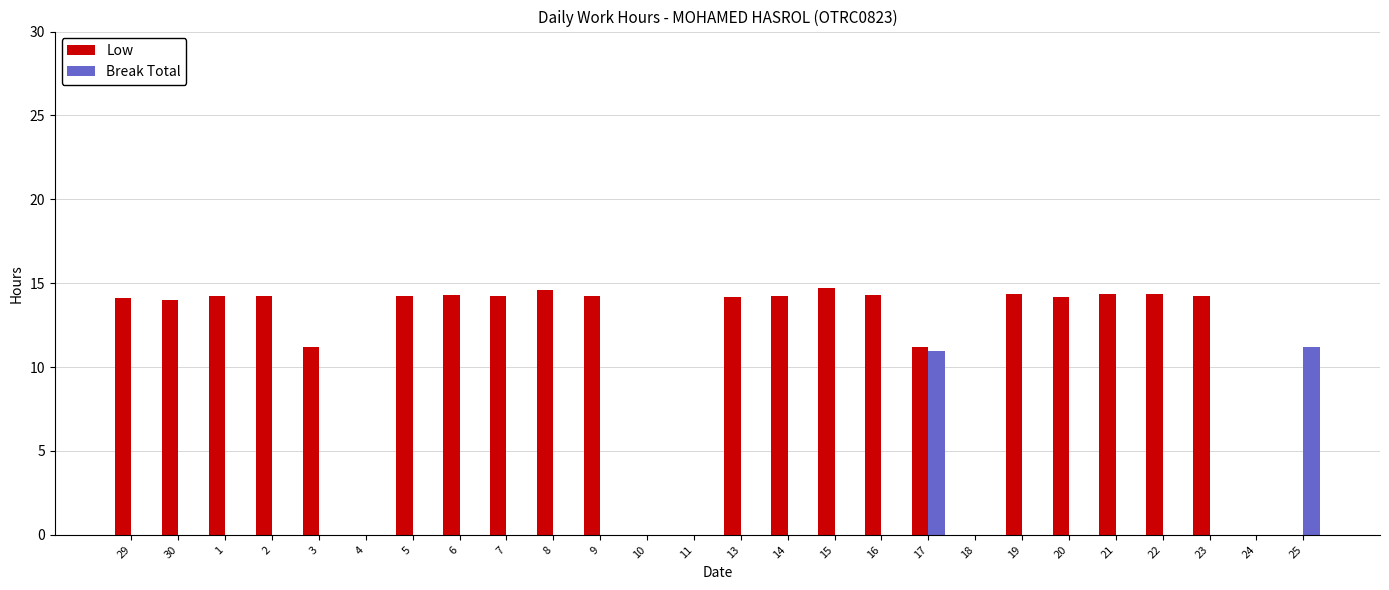

Count the number of categories in the chart.

26